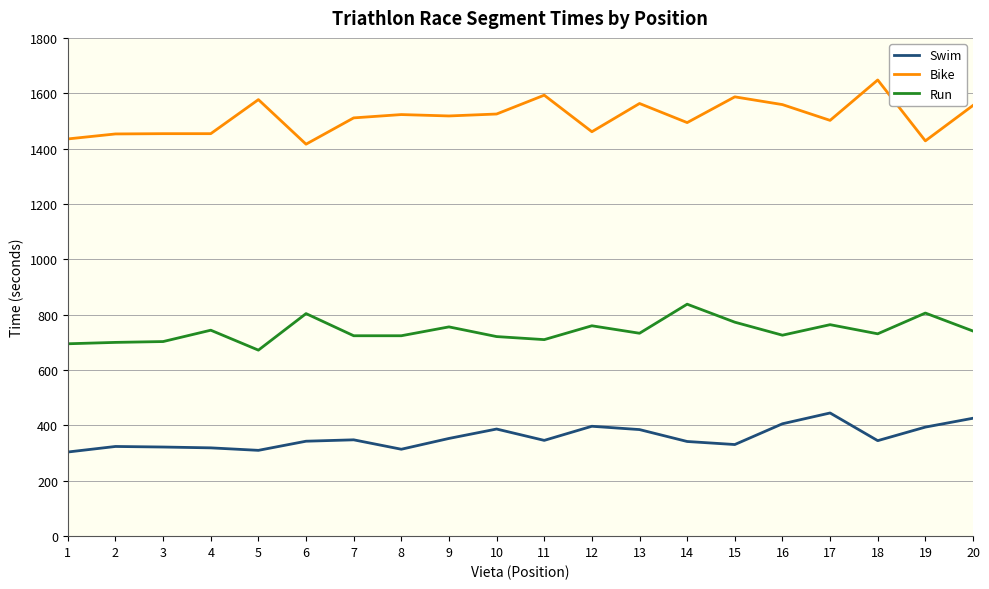

What is the difference between the Bike values at 20 and 4?

102